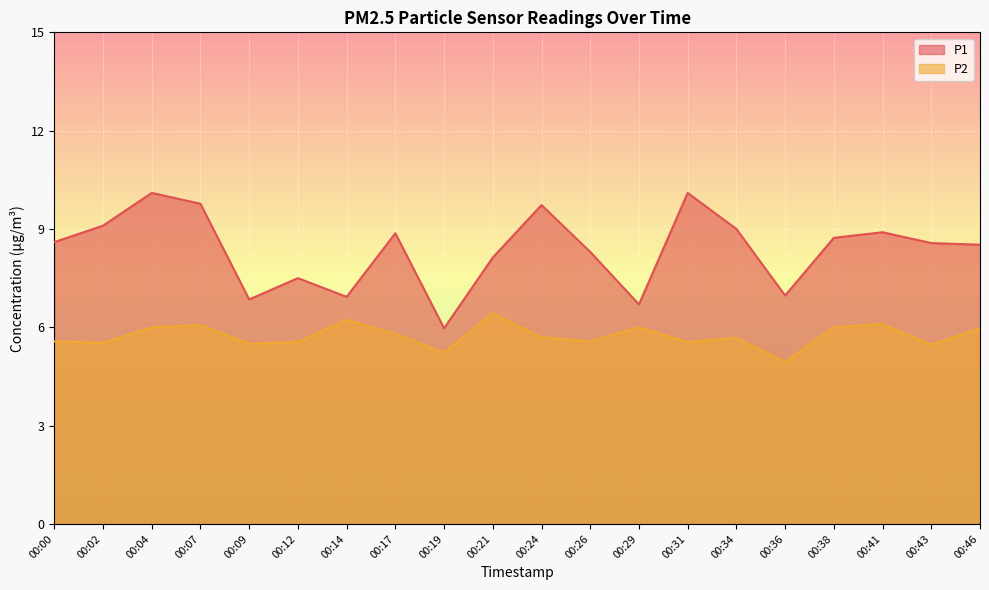

What is the maximum value for P2?

6.4